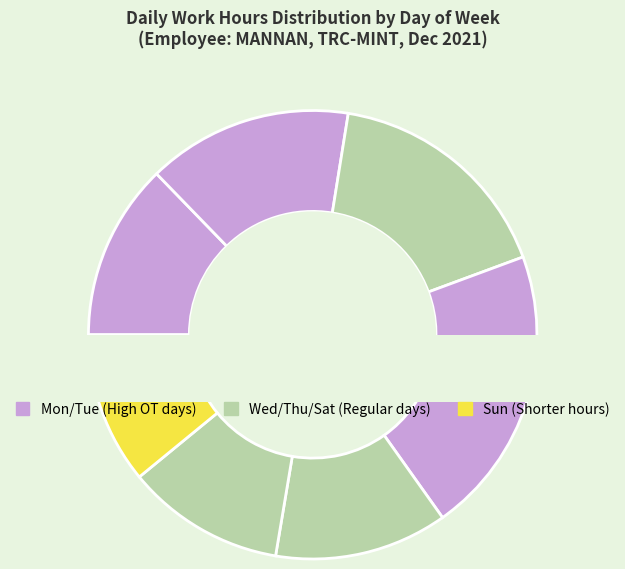

What is the largest slice in the pie chart?

Thu